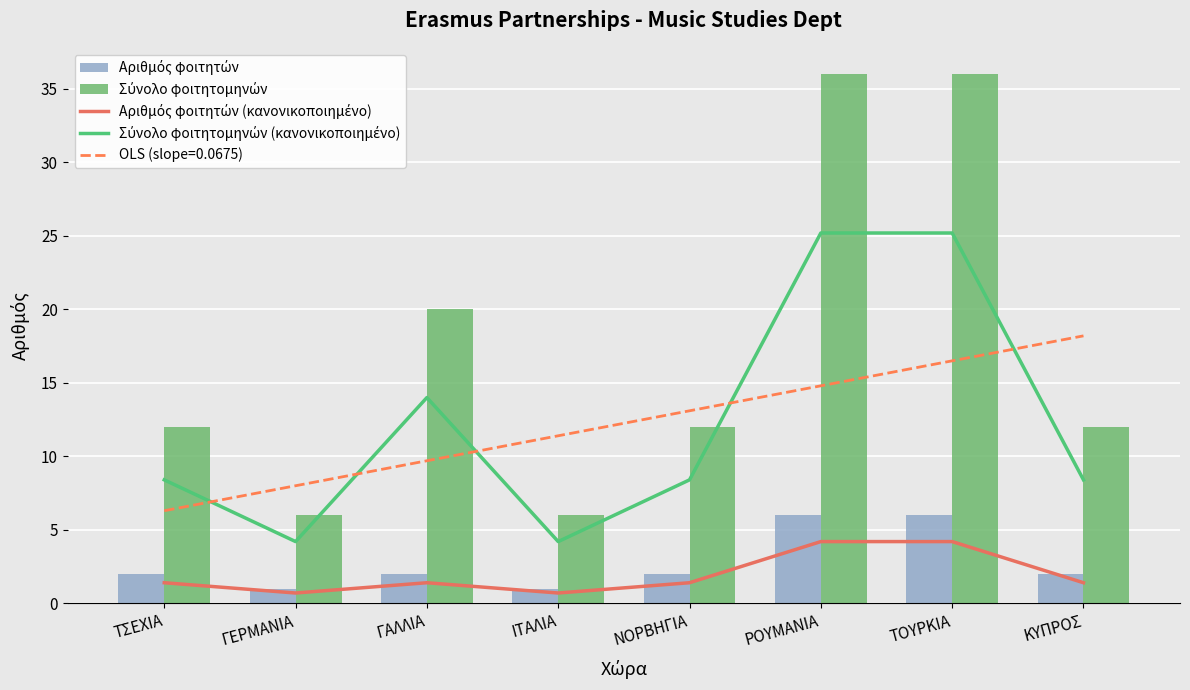

At which label does Σύνολο φοιτητομηνών first exceed 12?

ΓΑΛΛΙΑ